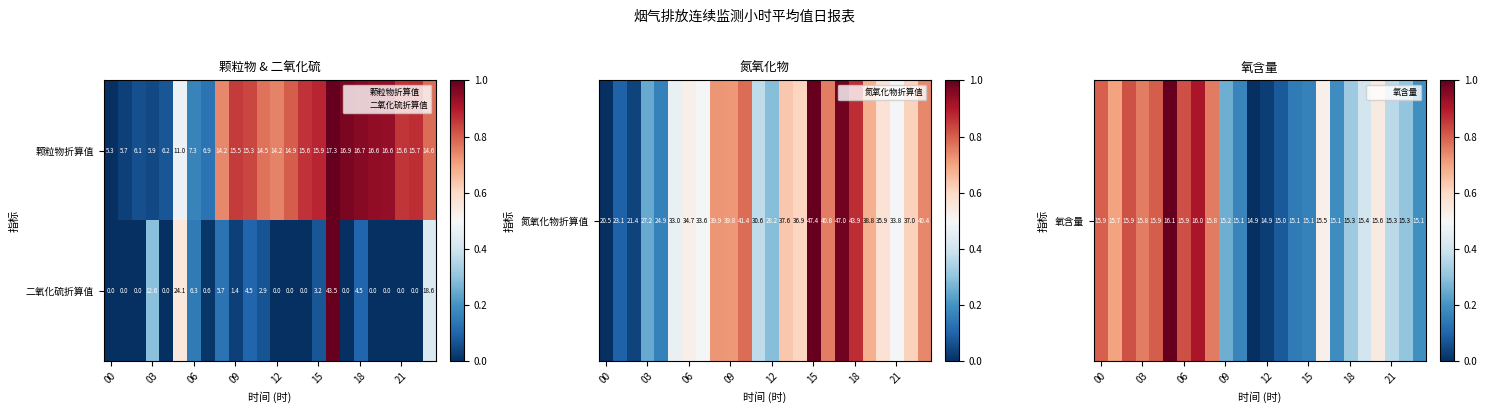

Rank the series by their maximum value, from highest to lowest.

二氧化硫折算值, 颗粒物折算值